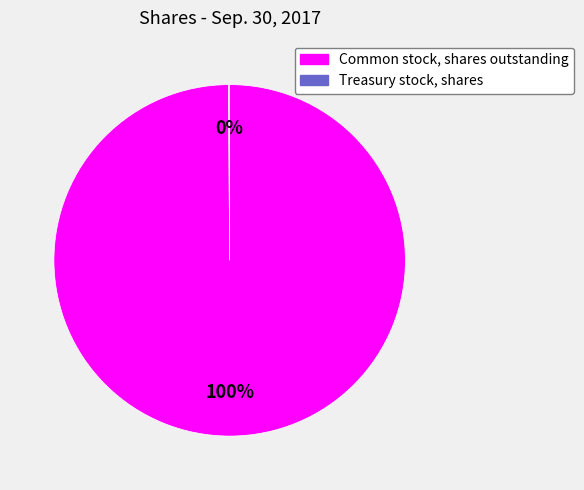

Which slice is the largest?

Common stock, shares outstanding